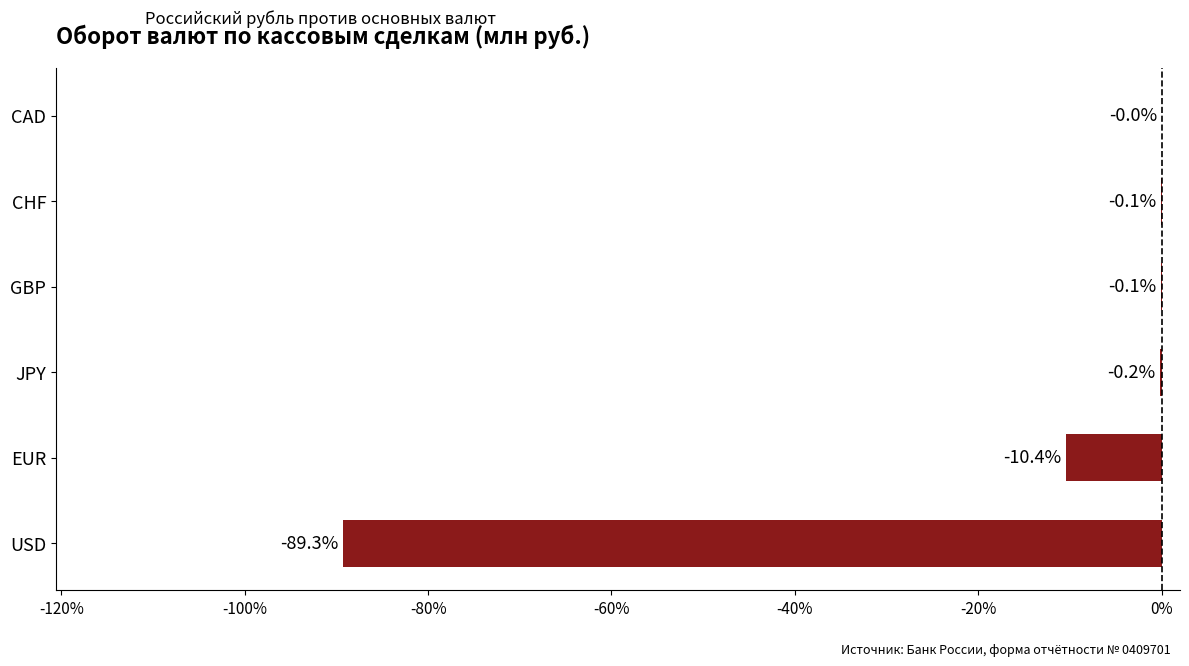

What is the change in value from JPY to GBP?

+0.1